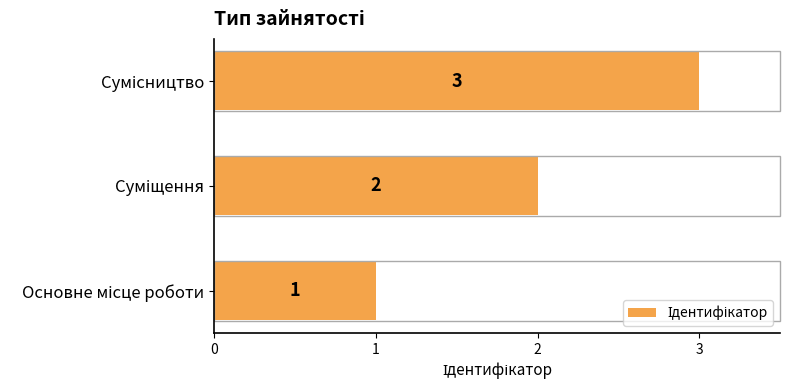

What is the maximum value shown in the chart?

3